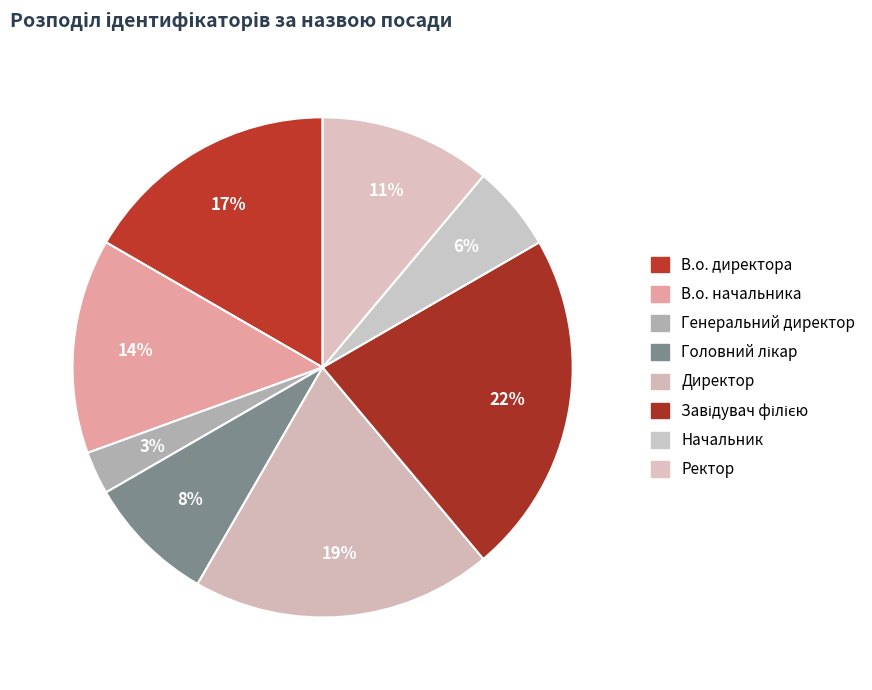

Does В.о. директора represent more than half of the total?

No